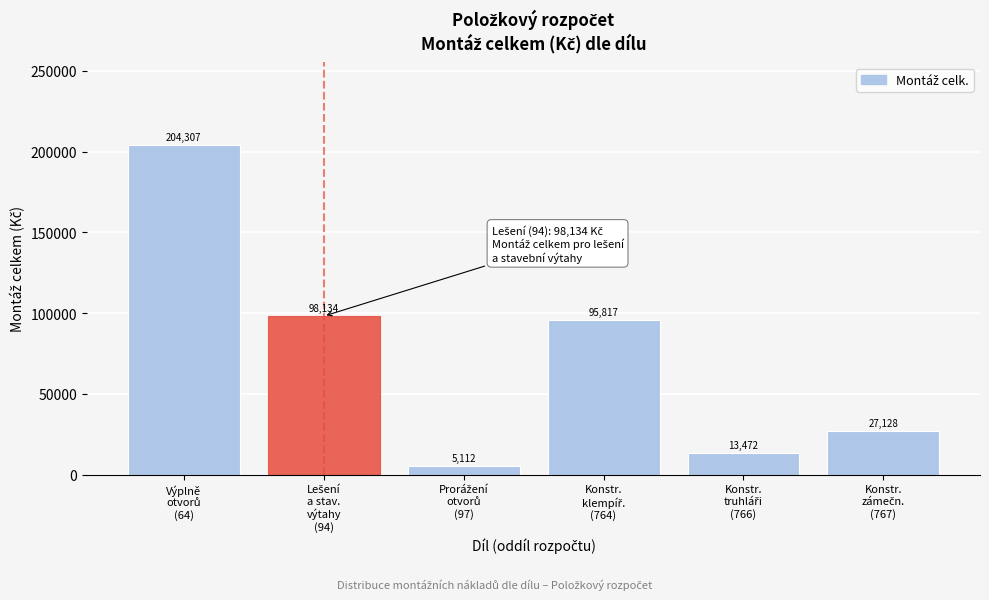

What is the maximum value shown in the chart?

204307.4